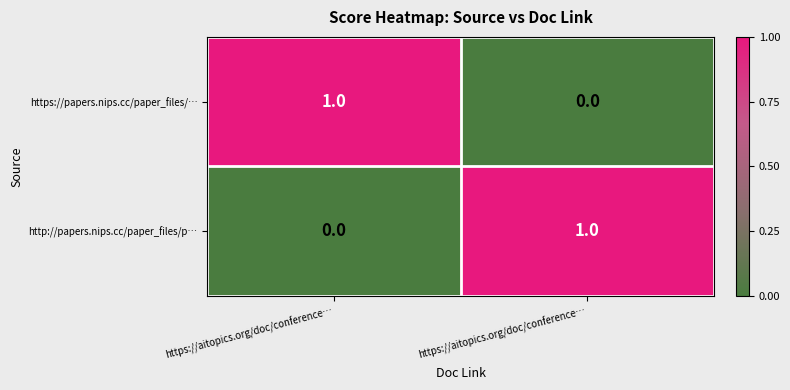

How many values in the https://papers.nips.cc/paper_files/… series are below 1?

1